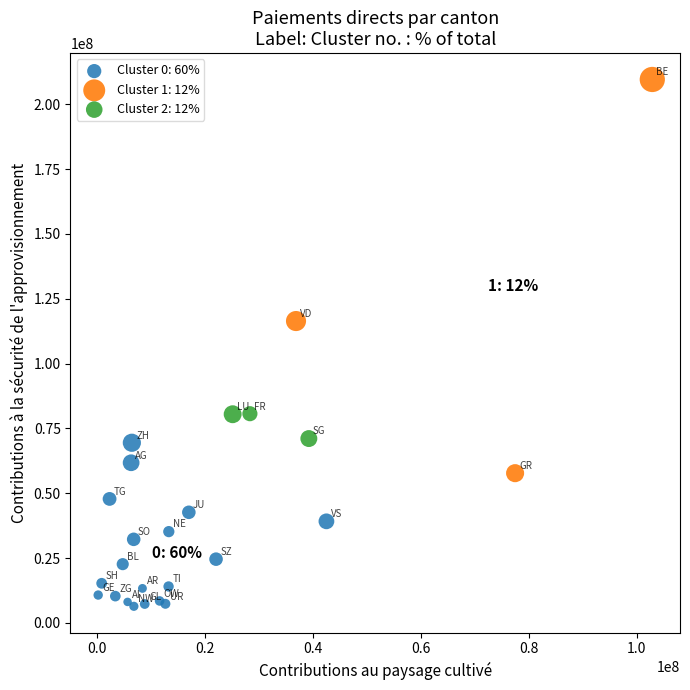

Which series contains the lowest Y value?

Cluster 0: 60%